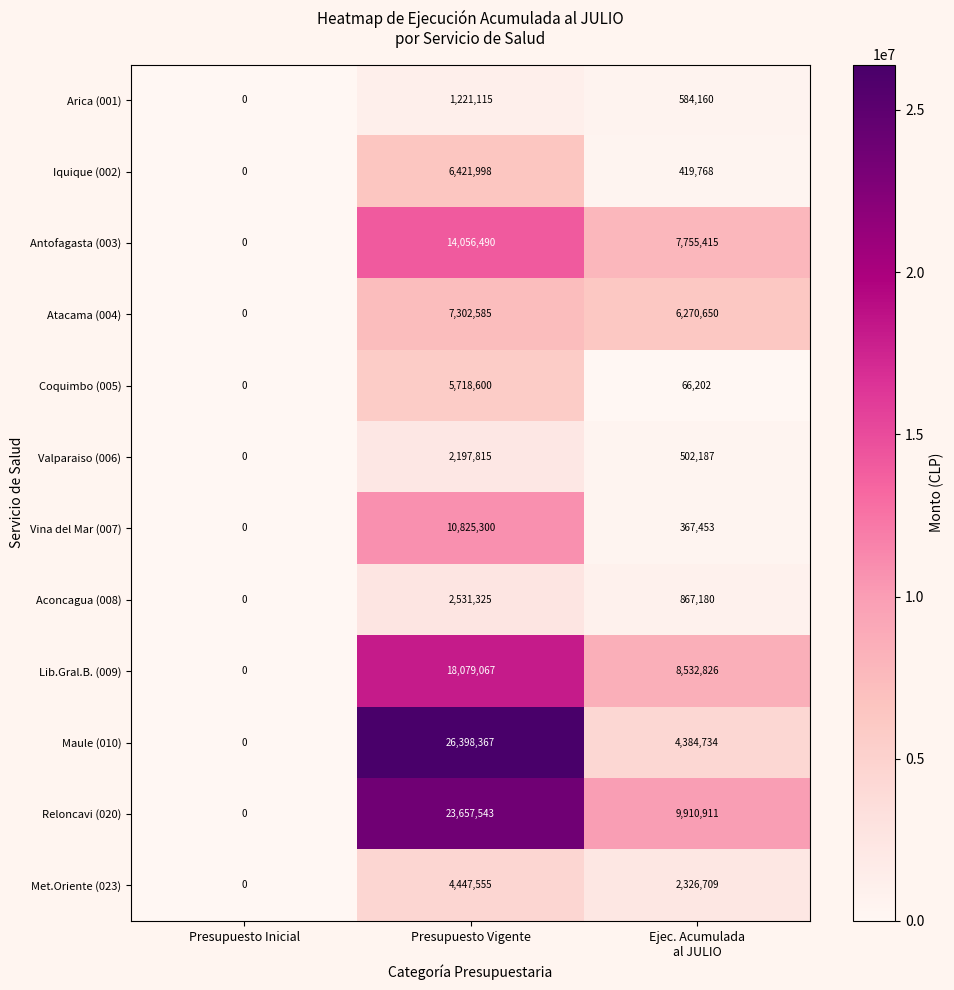

What is the average value of the Aconcagua (008) series?

1132835